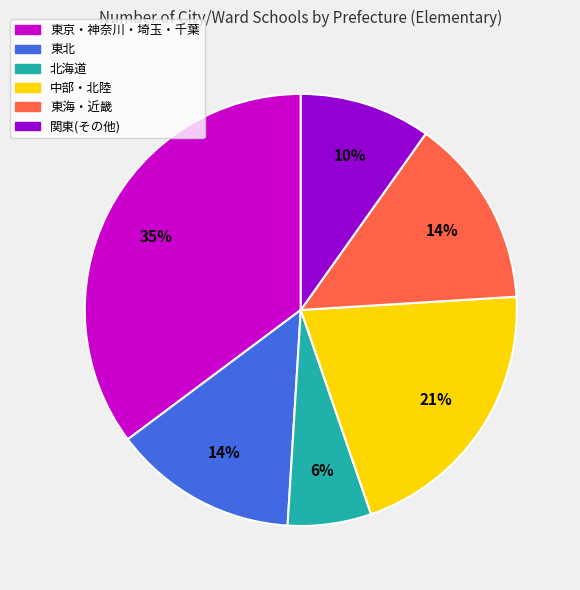

To the nearest percent, what is the average slice percentage?

17%